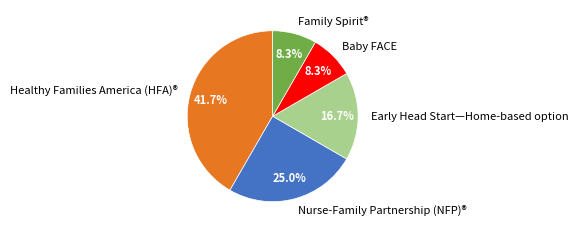

To the nearest percent, what percentage of the pie is Healthy Families America (HFA)®?

42%